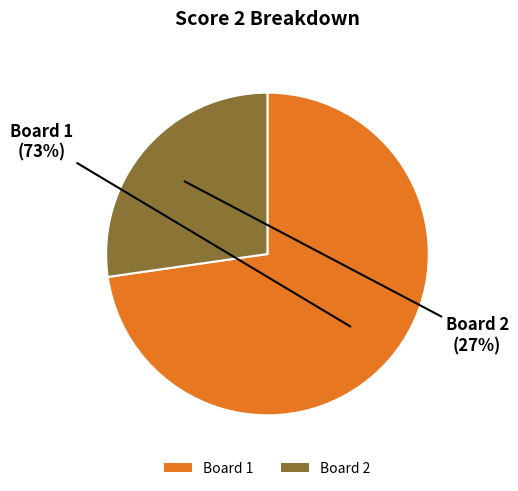

To the nearest percent, what is the average slice percentage?

50%